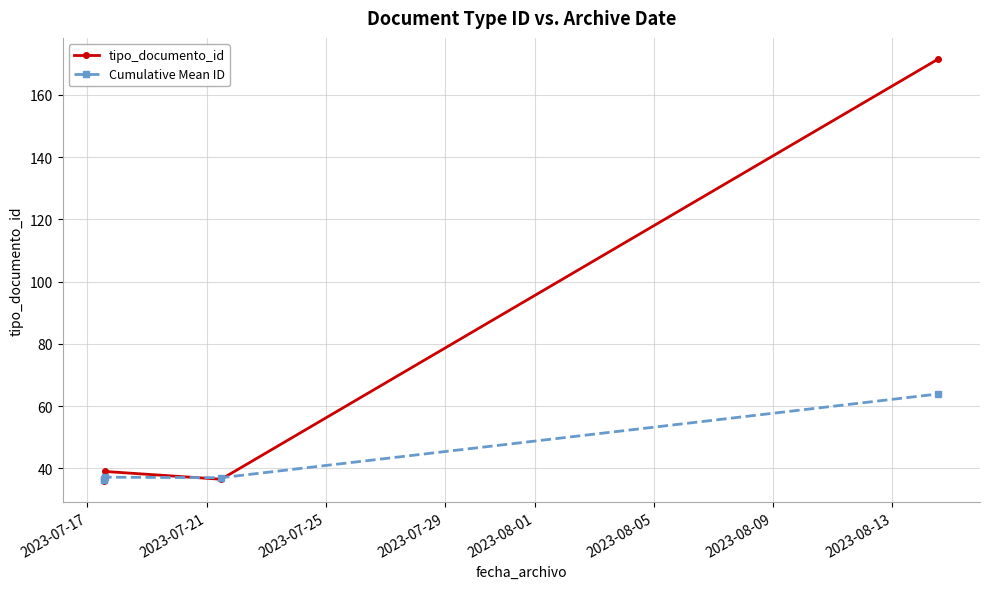

What is the value of the tipo_documento_id point at the 2nd from the left?

36.0